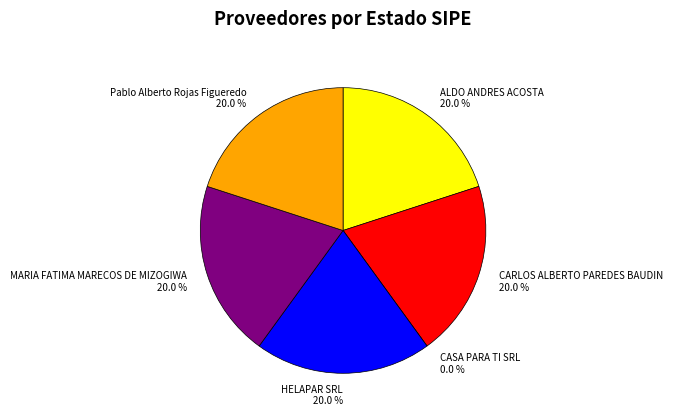

How many segments does this pie chart have?

6